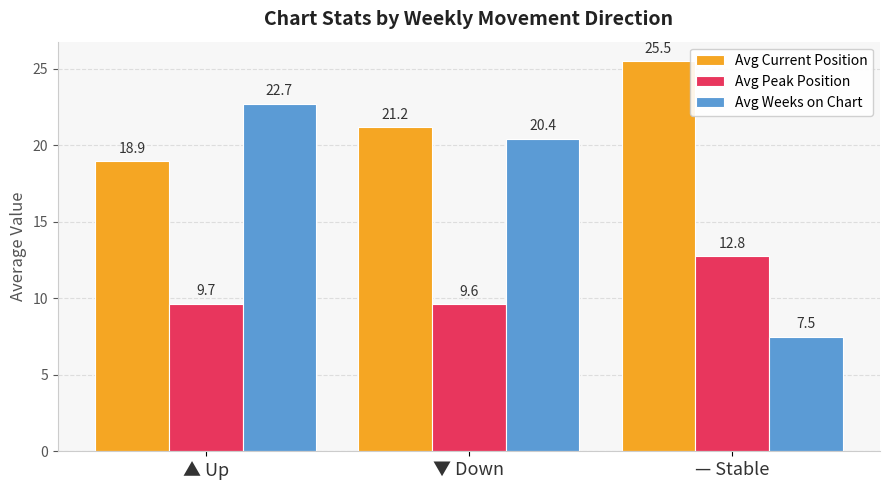

Is it true that Avg Peak Position equals 9.6 at ▼ Down?

True